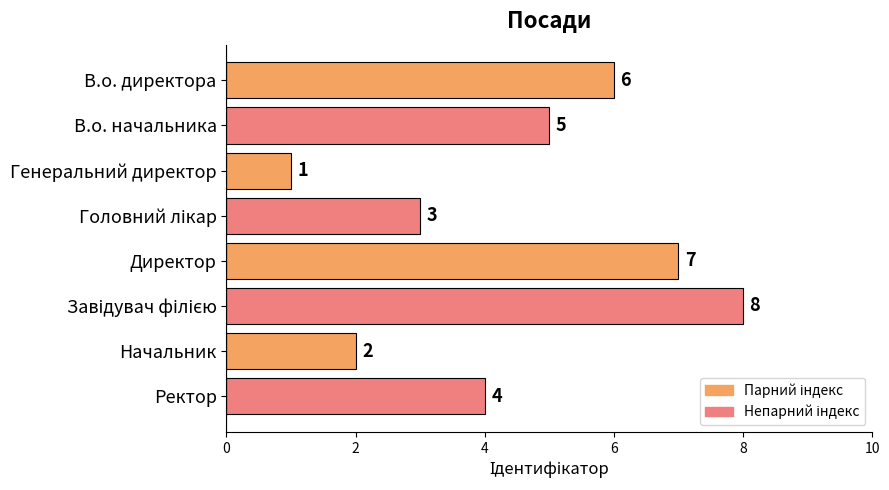

What is the sum of all values?

36